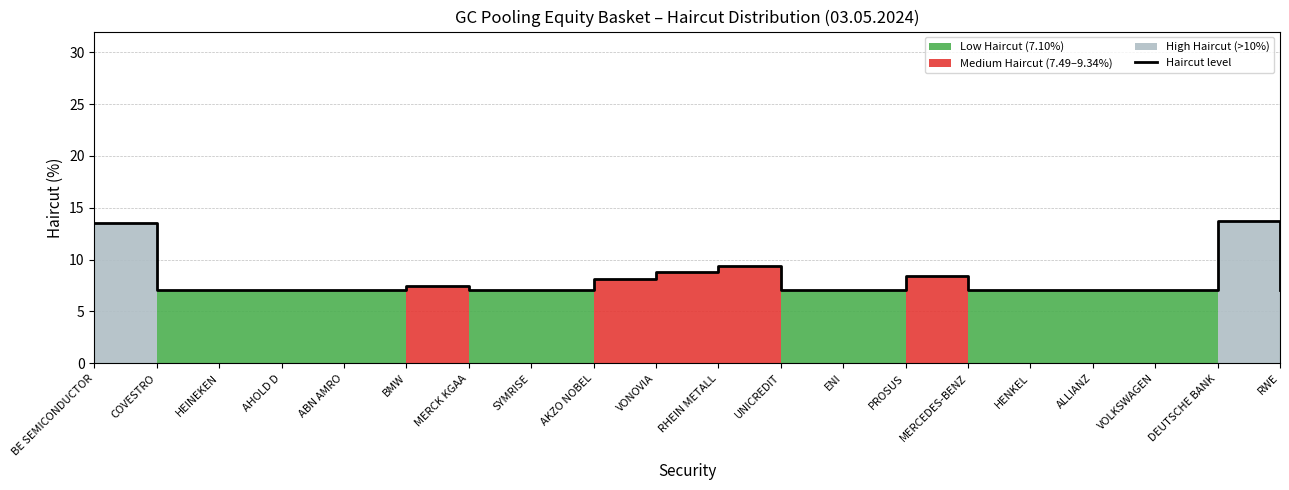

What is the sum of all values?

161.6